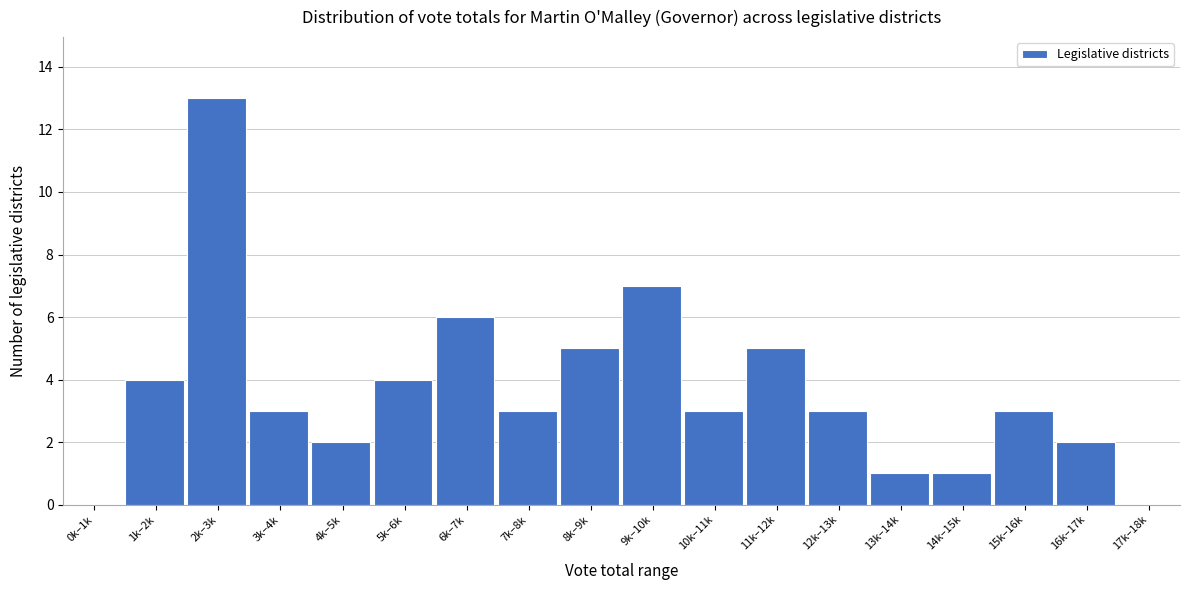

Reading left to right, what are all the values shown in this chart?

0k–1k=0	1k–2k=4	2k–3k=13	3k–4k=3	4k–5k=2	5k–6k=4	6k–7k=6	7k–8k=3	8k–9k=5	9k–10k=7	10k–11k=3	11k–12k=5	12k–13k=3	13k–14k=1	14k–15k=1	15k–16k=3	16k–17k=2	17k–18k=0